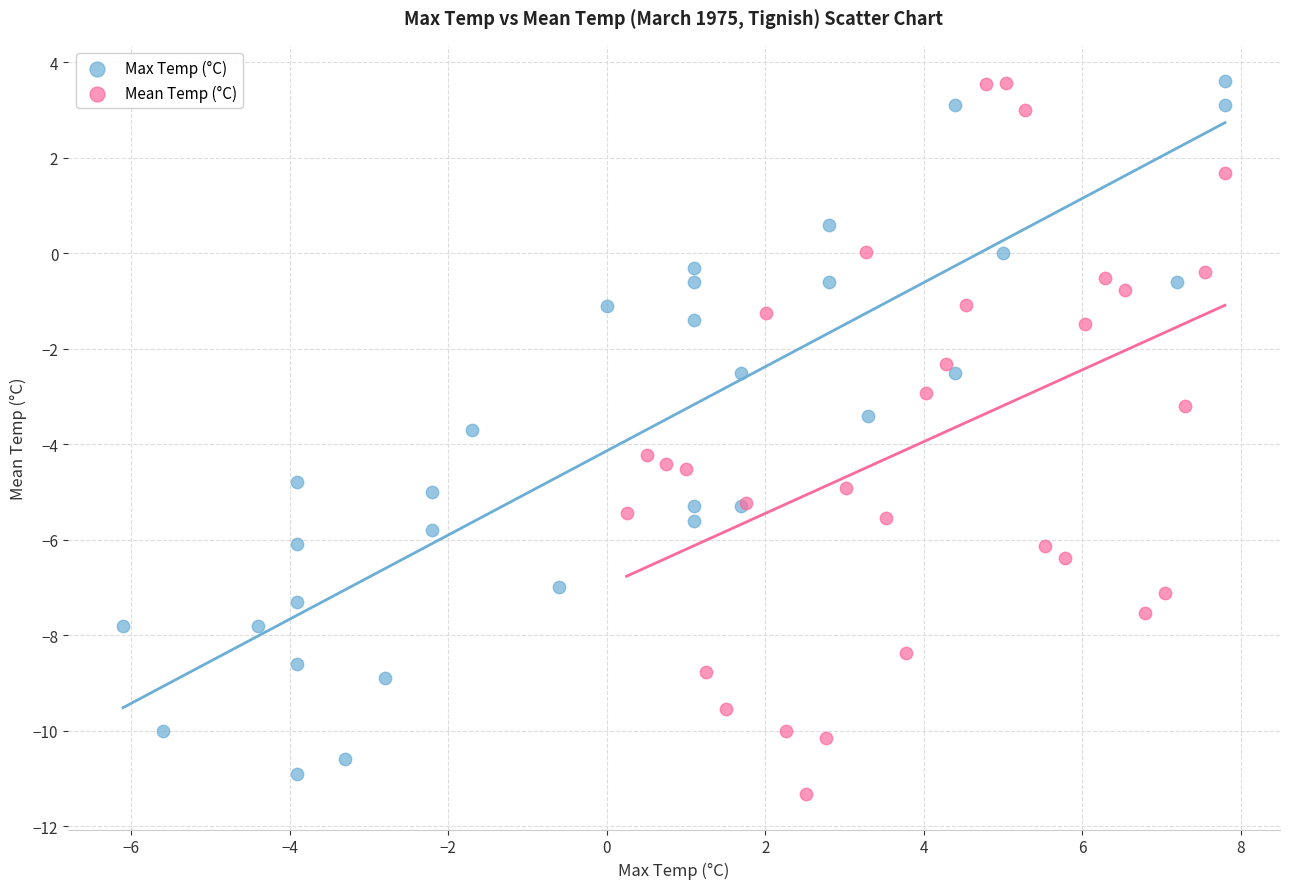

What are all the series names shown in the legend?

Max Temp (°C), Mean Temp (°C)